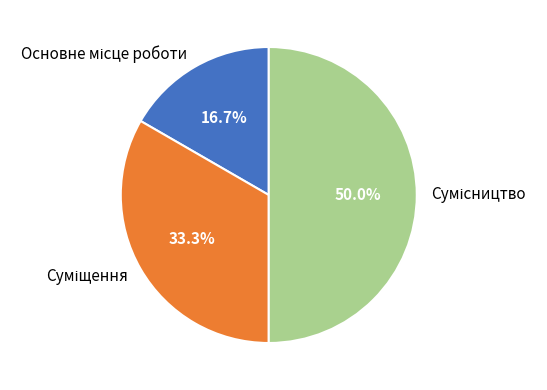

Rank the categories by value from highest to lowest.

Сумісництво, Суміщення, Основне місце роботи